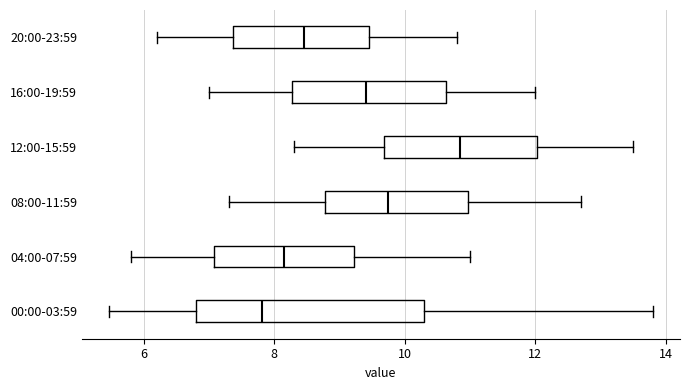

Reading bottom to top, transcribe this box plot: for each box, give where its median line is, the range the box spans, and where its two whiskers end, as read against the x-axis. The values are not printed on the chart, so give them approximately, as read against the axis.

00:00-03:59: median 7.8, box 6.8 to 10.2, whiskers 5.4 to 13.8
04:00-07:59: median 8.2, box 7.0 to 9.2, whiskers 5.8 to 11.0
08:00-11:59: median 9.8, box 8.8 to 11.0, whiskers 7.4 to 12.8
12:00-15:59: median 10.8, box 9.6 to 12.0, whiskers 8.4 to 13.6
16:00-19:59: median 9.4, box 8.2 to 10.6, whiskers 7.0 to 12.0
20:00-23:59: median 8.4, box 7.4 to 9.4, whiskers 6.2 to 10.8